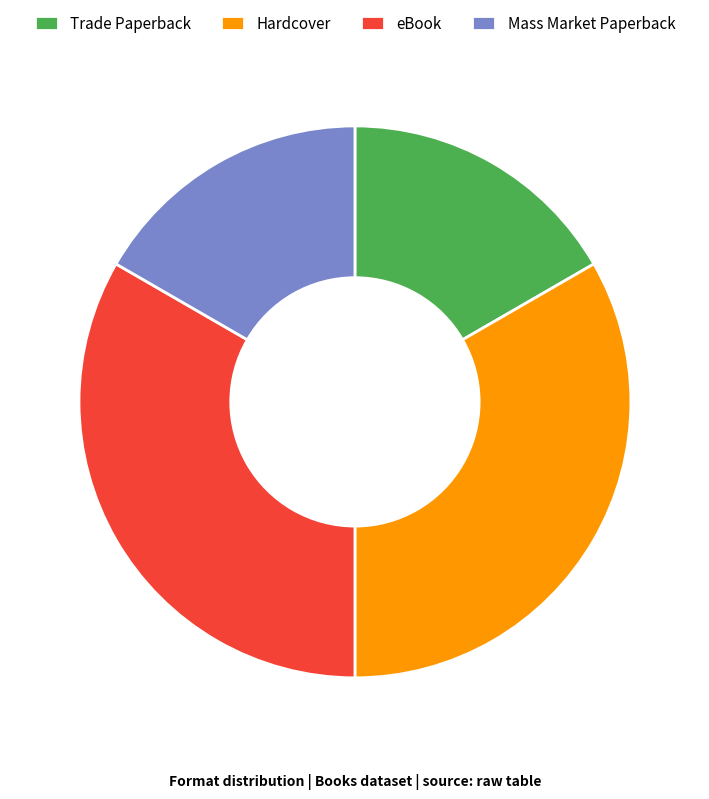

What is the ratio of the value at Trade Paperback to the value at Mass Market Paperback?

1.0